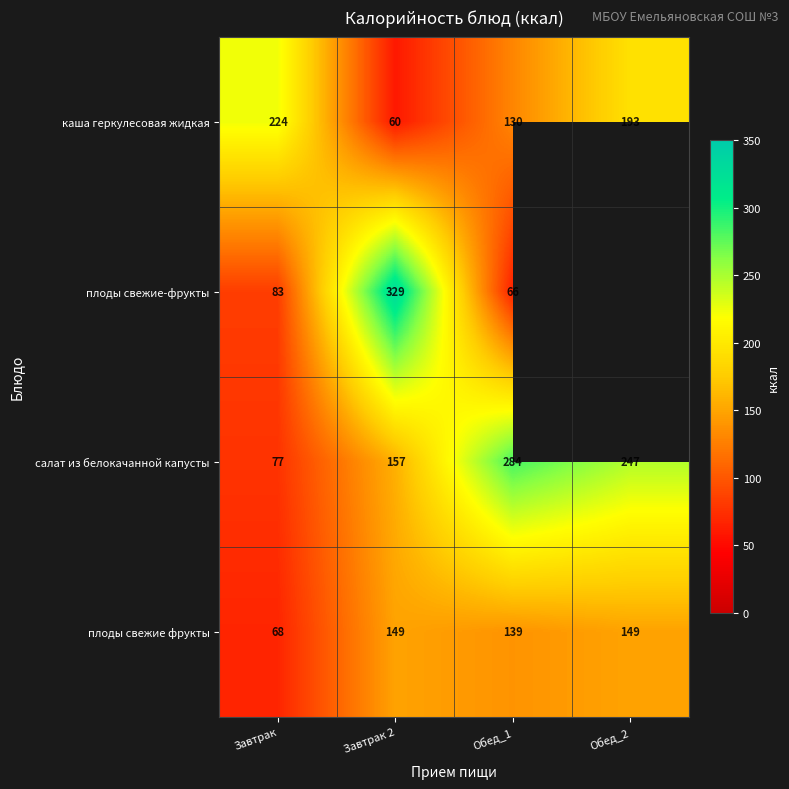

Count the number of data series in this chart.

4